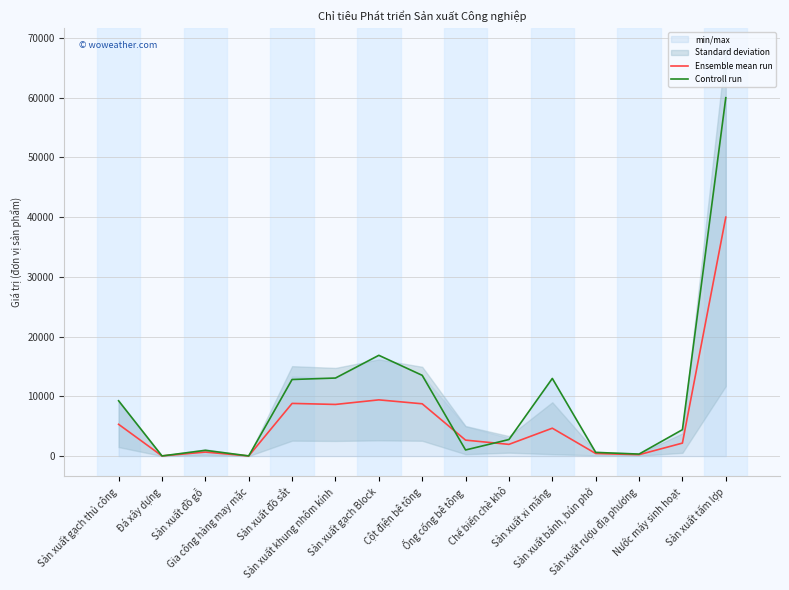

True or false: Controll run has a value of 13520.0 at Cột điện bê tông.

True